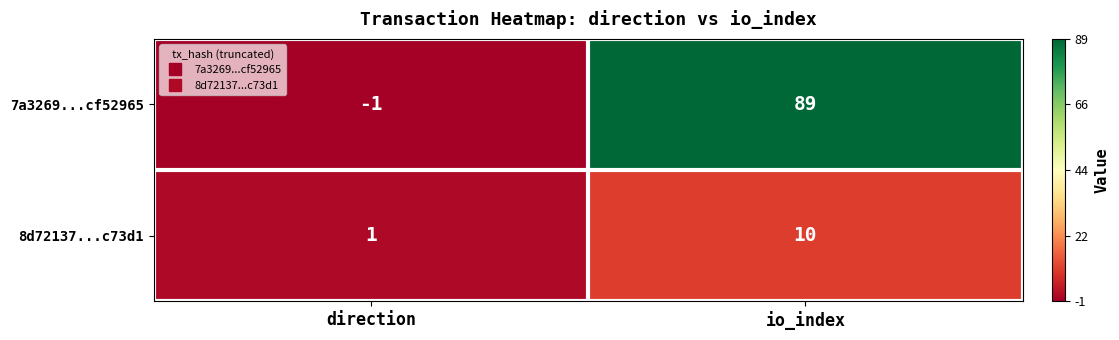

How many positive values does the 7a3269...cf52965 series have?

1